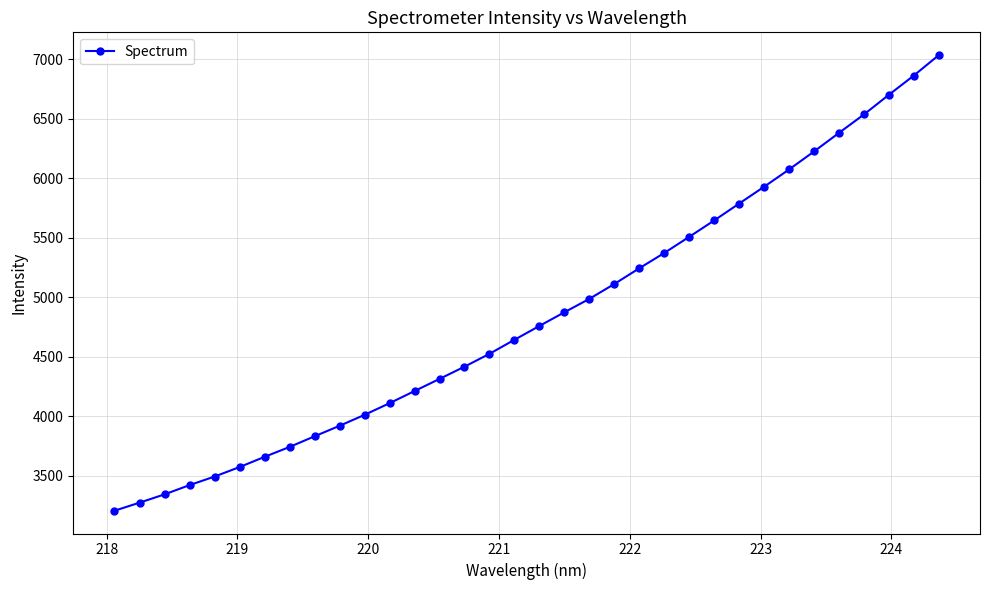

What is the value of the 30th point from the left?

6380.0